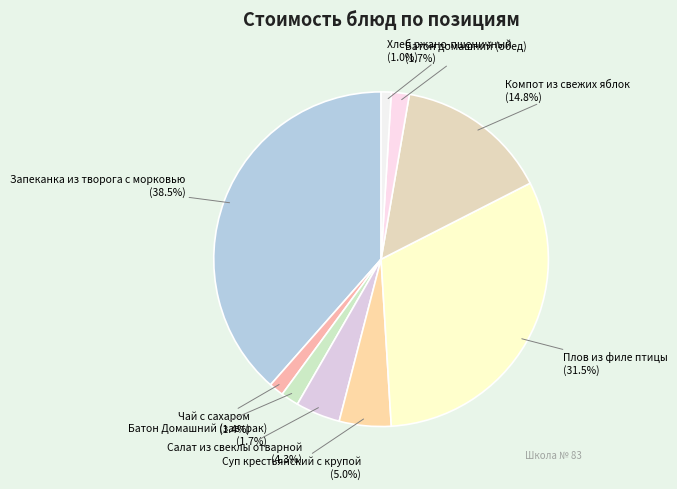

What is the total percentage of Чай с сахаром and Компот из свежих яблок?

16.2%